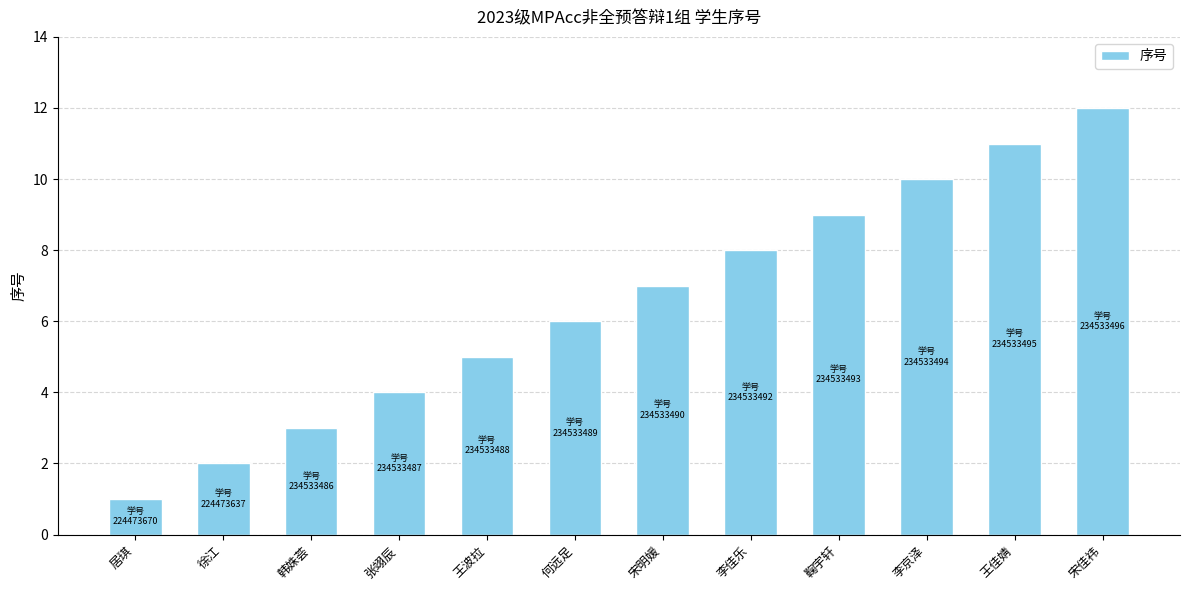

Which category has the lowest value across all series?

居琪